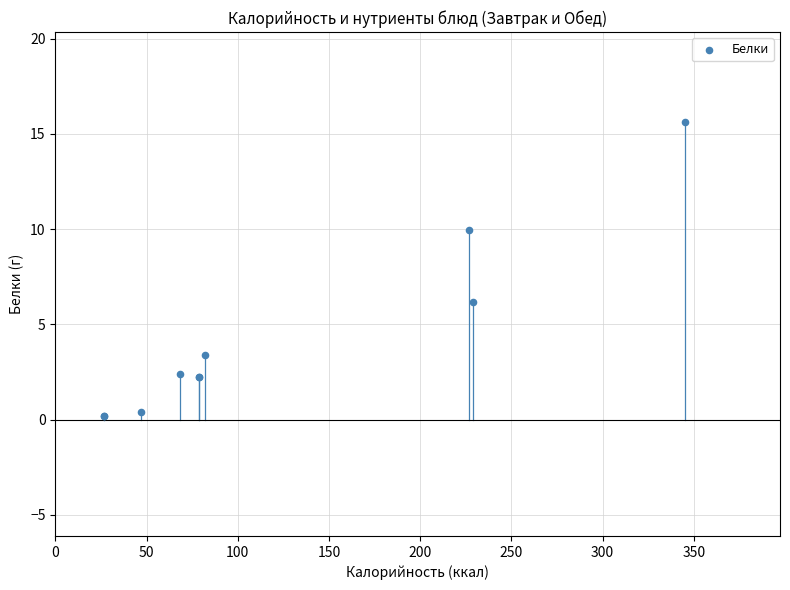

What Y value in the scatter plot is closest to 7?

6.2